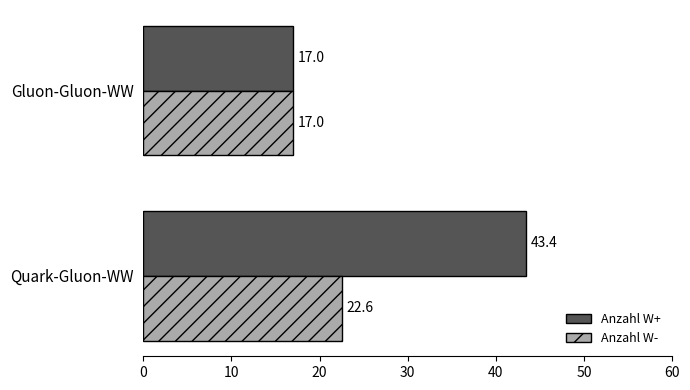

What is the sum of all Anzahl W- values?

39.6